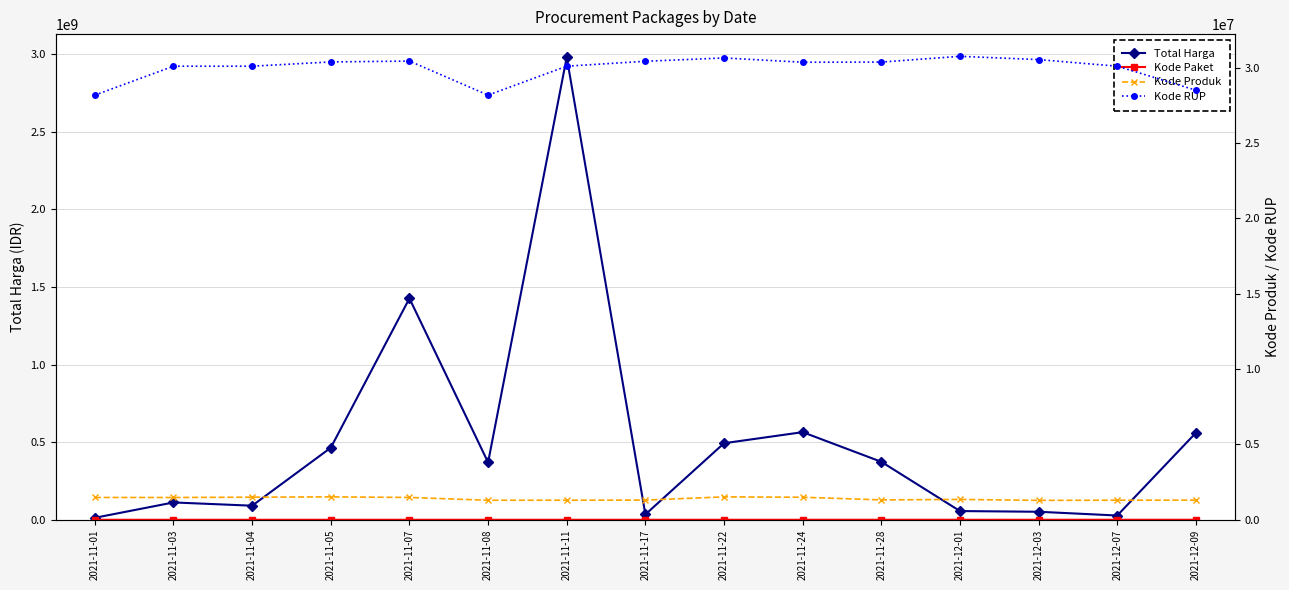

At which label does Kode RUP reach its peak?

2021-12-01